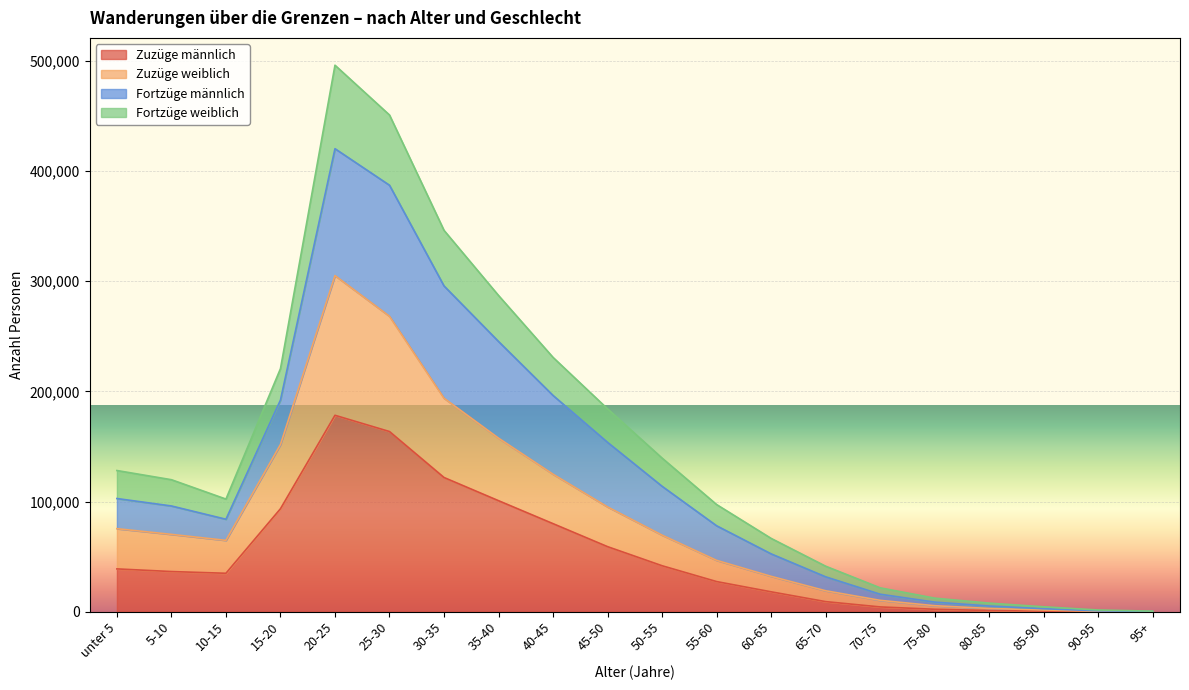

The Zuzüge männlich series shows 100745 at 35-40. True or false?

True